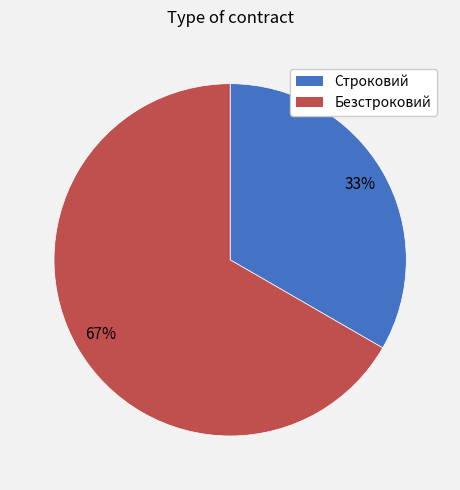

Combined, do Безстроковий and Строковий account for over 50%?

Yes